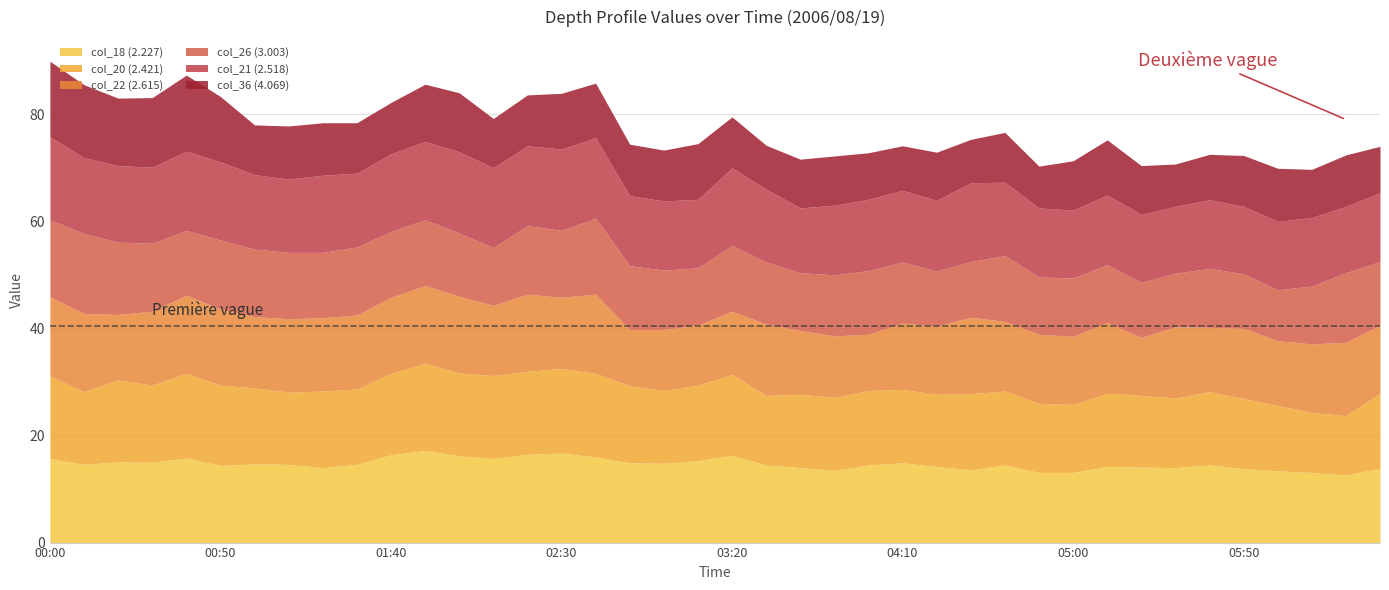

What are all the series names shown in the legend?

col_18 (2.227), col_20 (2.421), col_22 (2.615), col_26 (3.003), col_21 (2.518), col_36 (4.069)